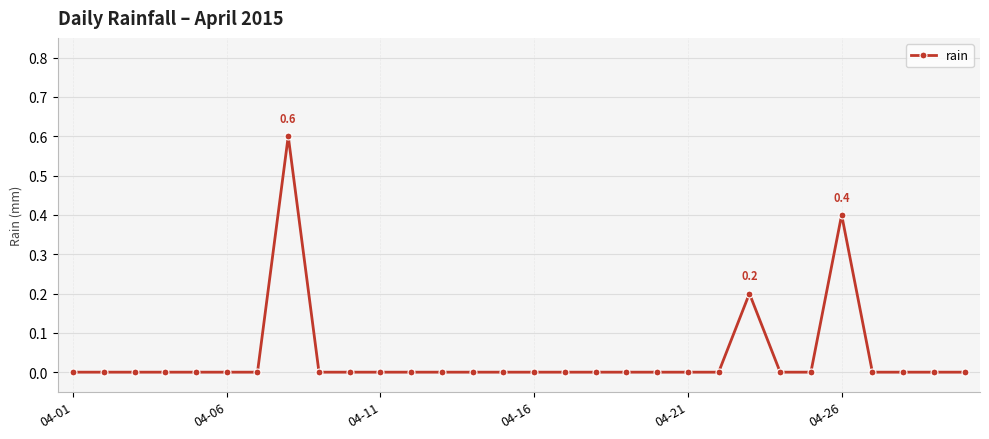

True or false: the data has more than 0 interior local peaks.

True